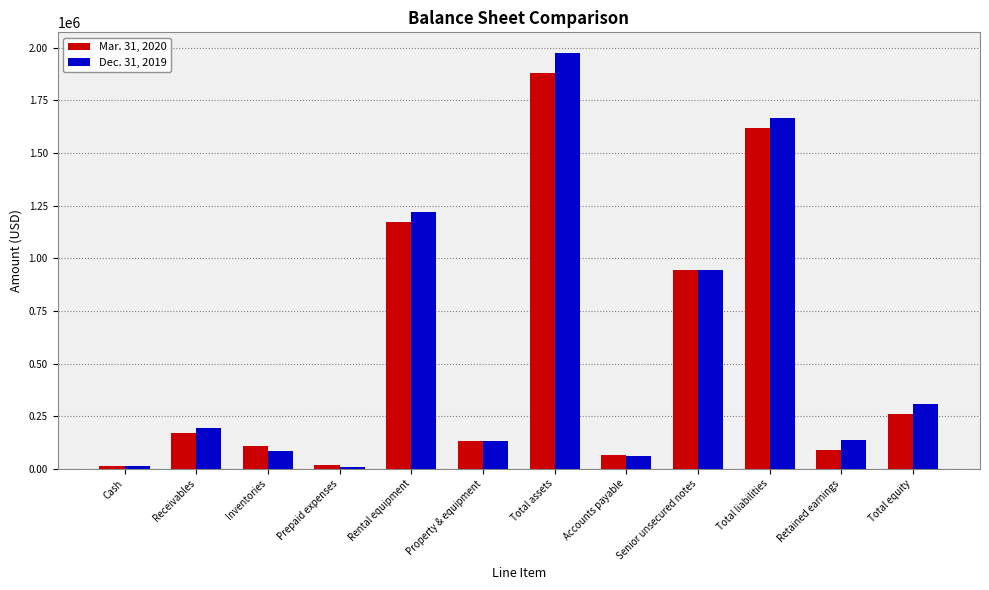

What is the lowest value of the Dec. 31, 2019 series?

10262